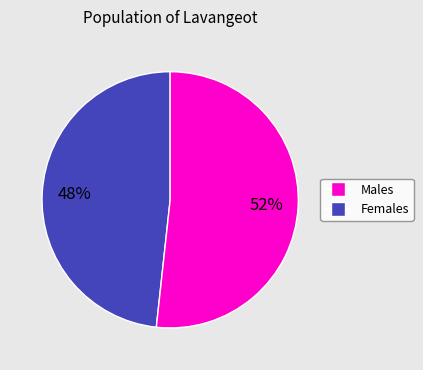

Is there a majority slice in this chart?

Yes